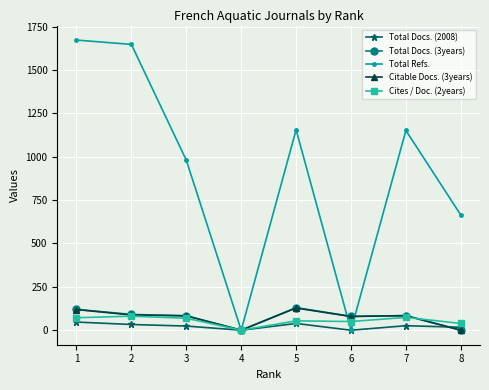

In Total Refs., how many points are higher than both neighbors (excluding endpoints)?

2